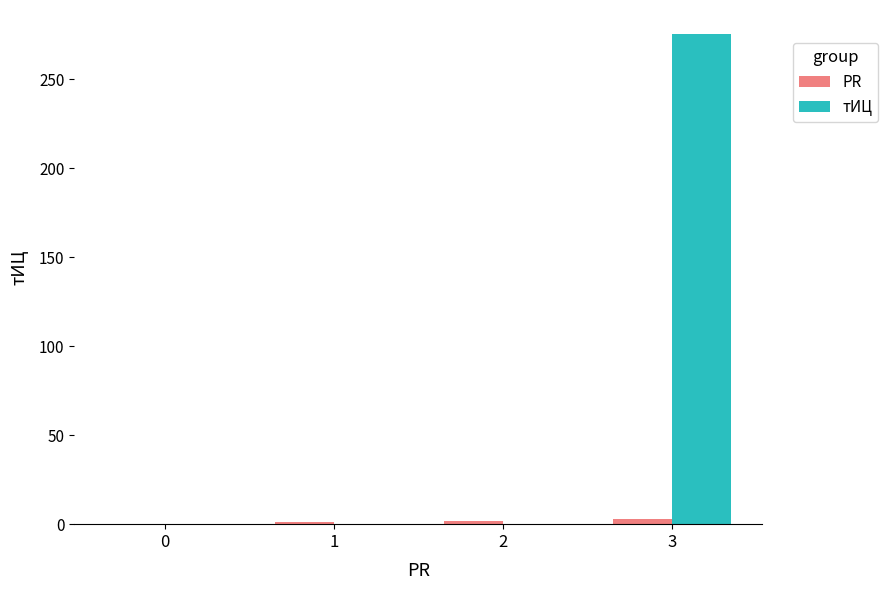

Does the chart contain stacked bars?

No